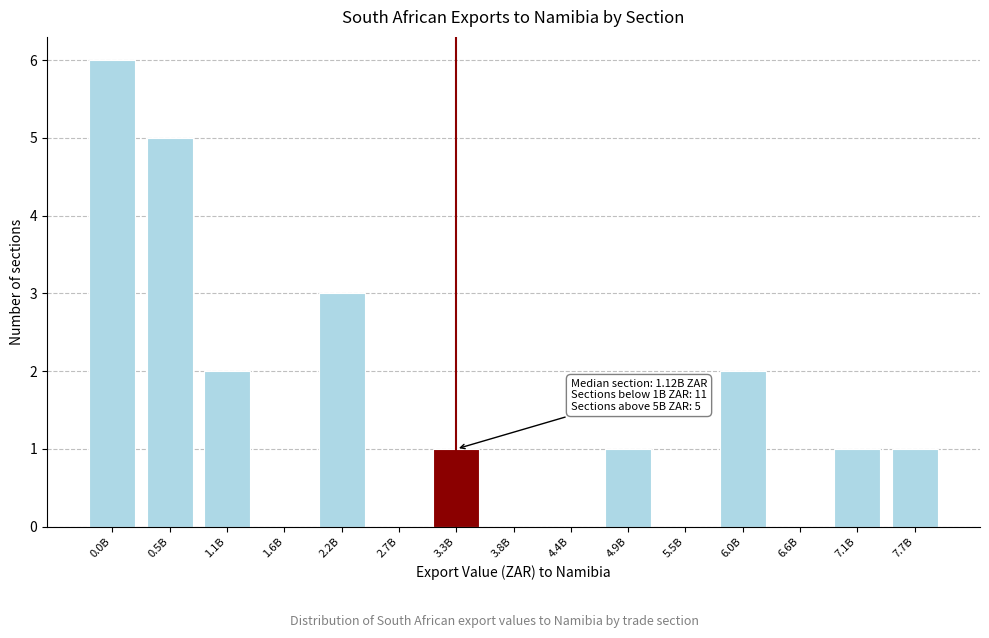

Reading left to right, extract all data points from this chart.

0.0B=6	0.5B=5	1.1B=2	1.6B=0	2.2B=3	2.7B=0	3.3B=1	3.8B=0	4.4B=0	4.9B=1	5.5B=0	6.0B=2	6.6B=0	7.1B=1	7.7B=1